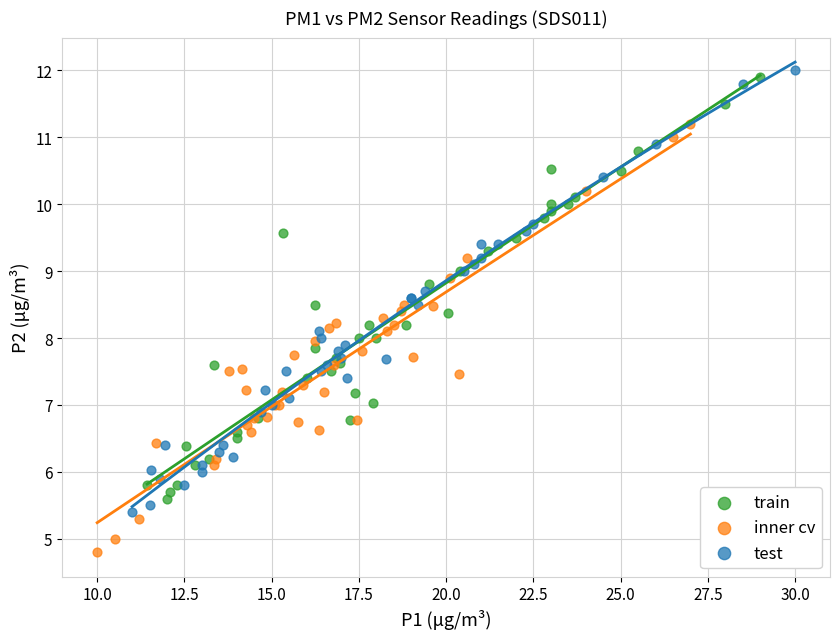

Which series has the largest Y range (max minus min)?

test